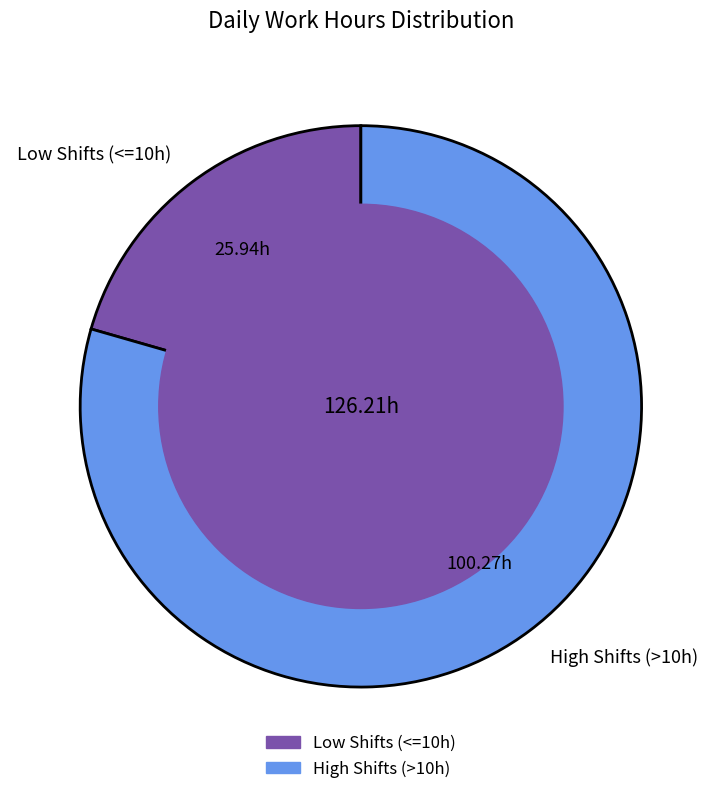

Is there any slice that represents more than half of the pie?

Yes